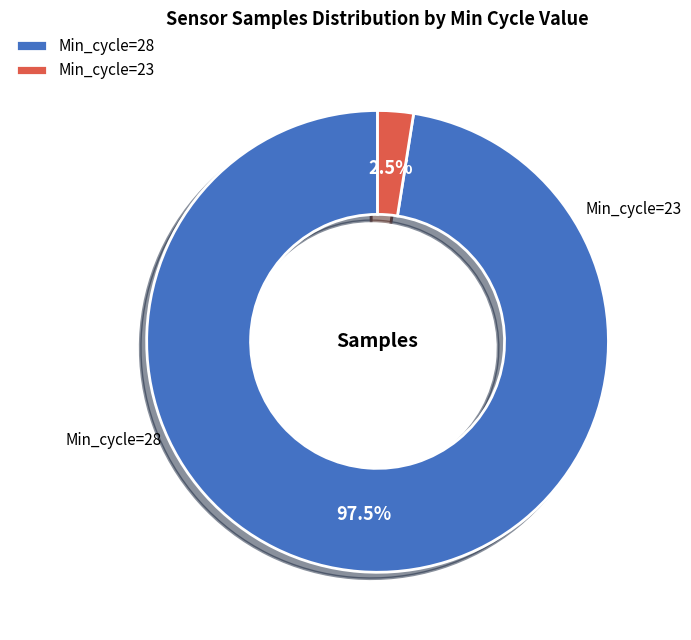

Count the number of slices in the pie.

2